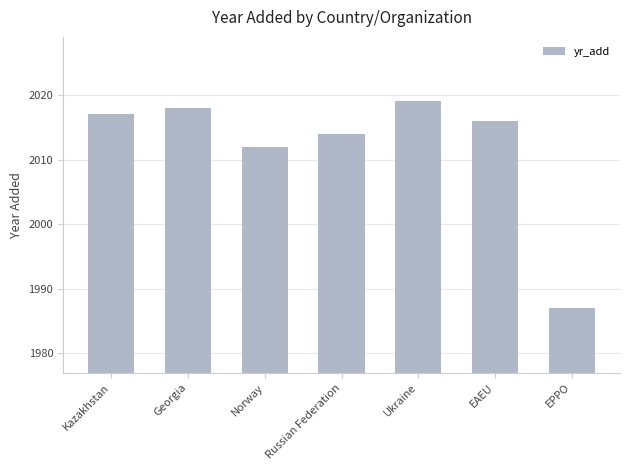

Rank the categories by value from highest to lowest.

Ukraine, Georgia, Kazakhstan, EAEU, Russian Federation, Norway, EPPO